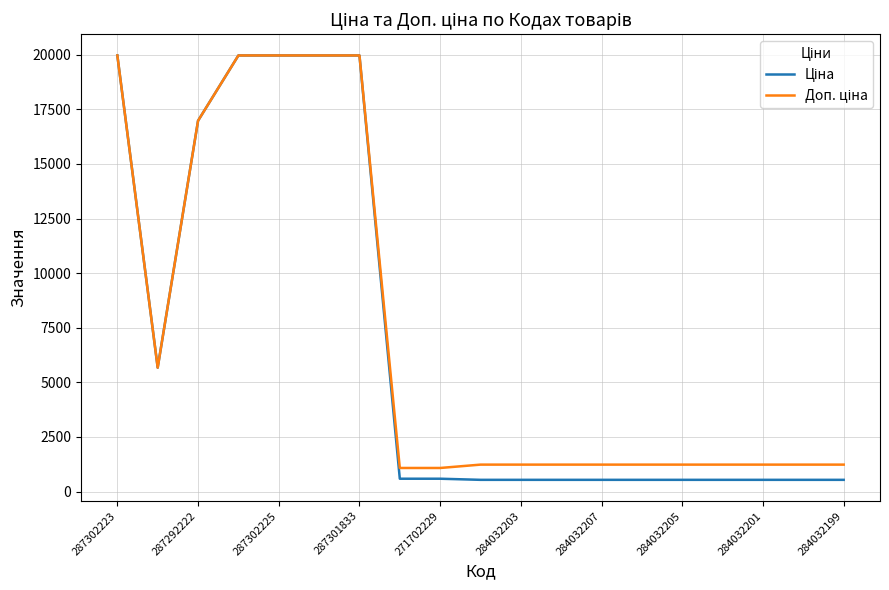

What is the greatest value displayed?

19964.2